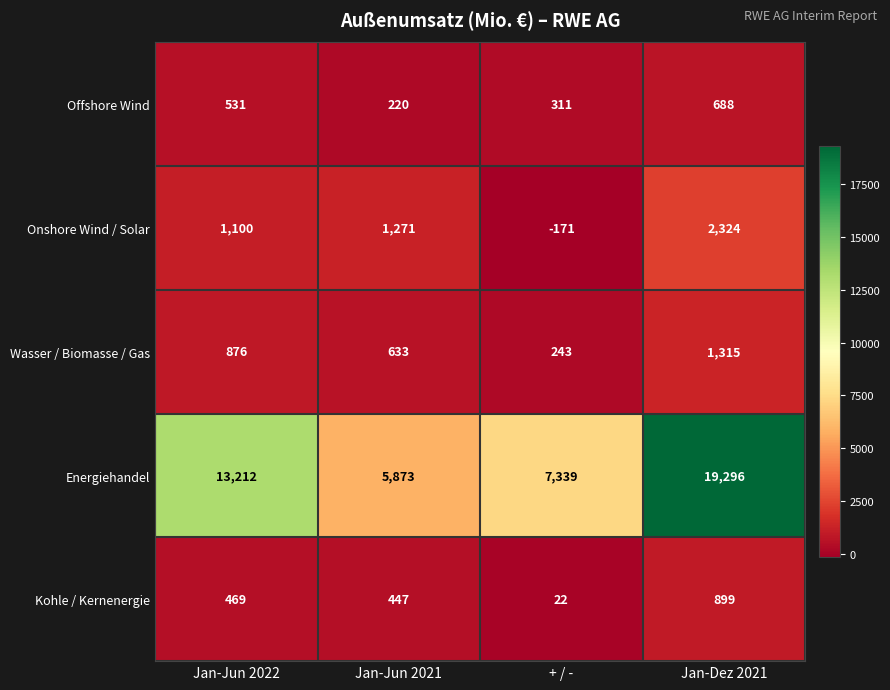

What value does the Kohle / Kernenergie series have at Jan-Jun 2022, to the nearest 10?

470